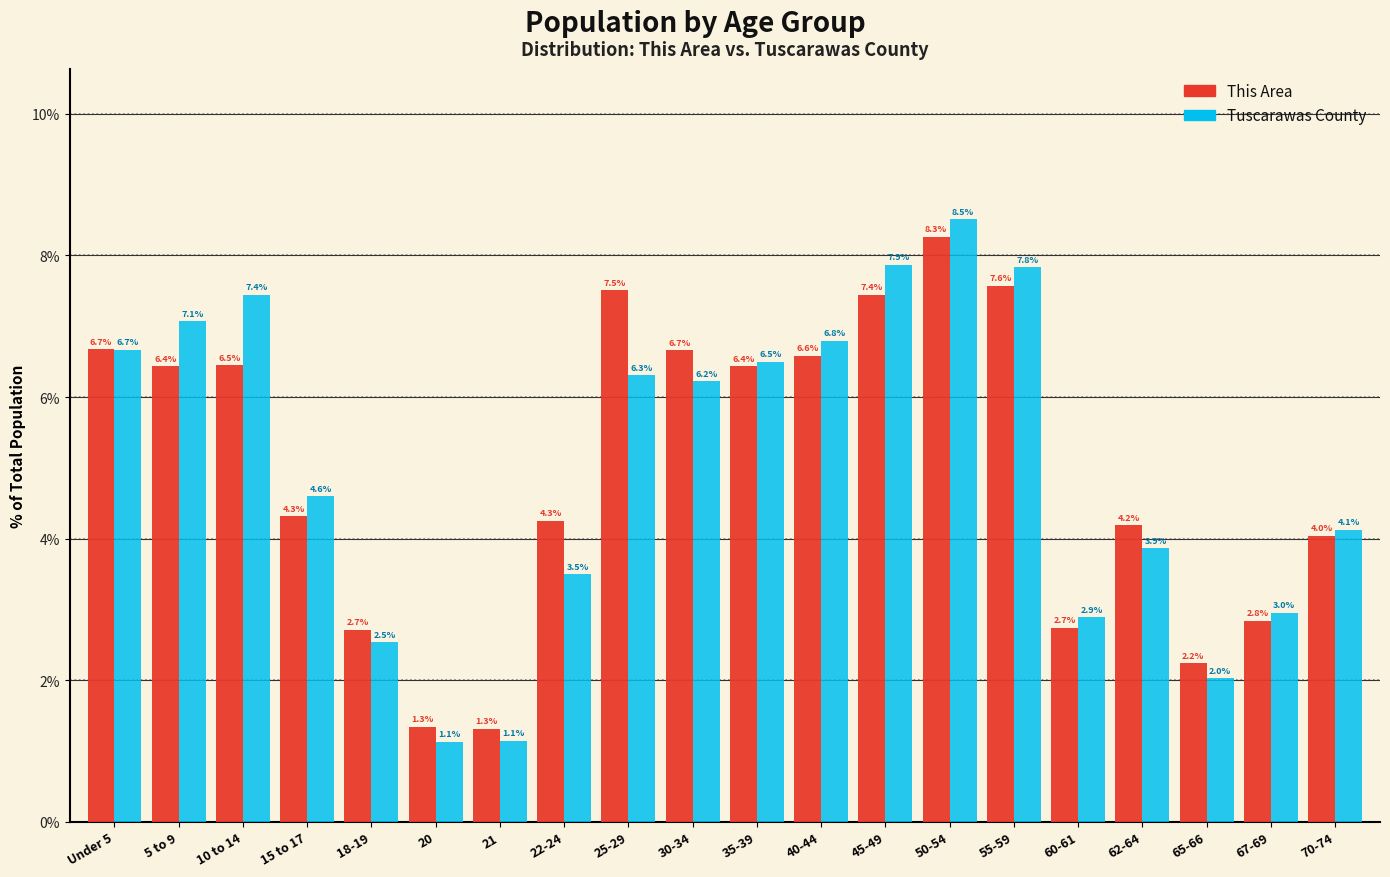

Reading left to right, what are all the values shown in this chart?

This Area: 6.7	6.4	6.5	4.3	2.7	1.3	1.3	4.3	7.5	6.7	6.4	6.6	7.4	8.3	7.6	2.7	4.2	2.2	2.8	4.0
Tuscarawas County: 6.7	7.1	7.4	4.6	2.5	1.1	1.1	3.5	6.3	6.2	6.5	6.8	7.9	8.5	7.8	2.9	3.9	2.0	3.0	4.1